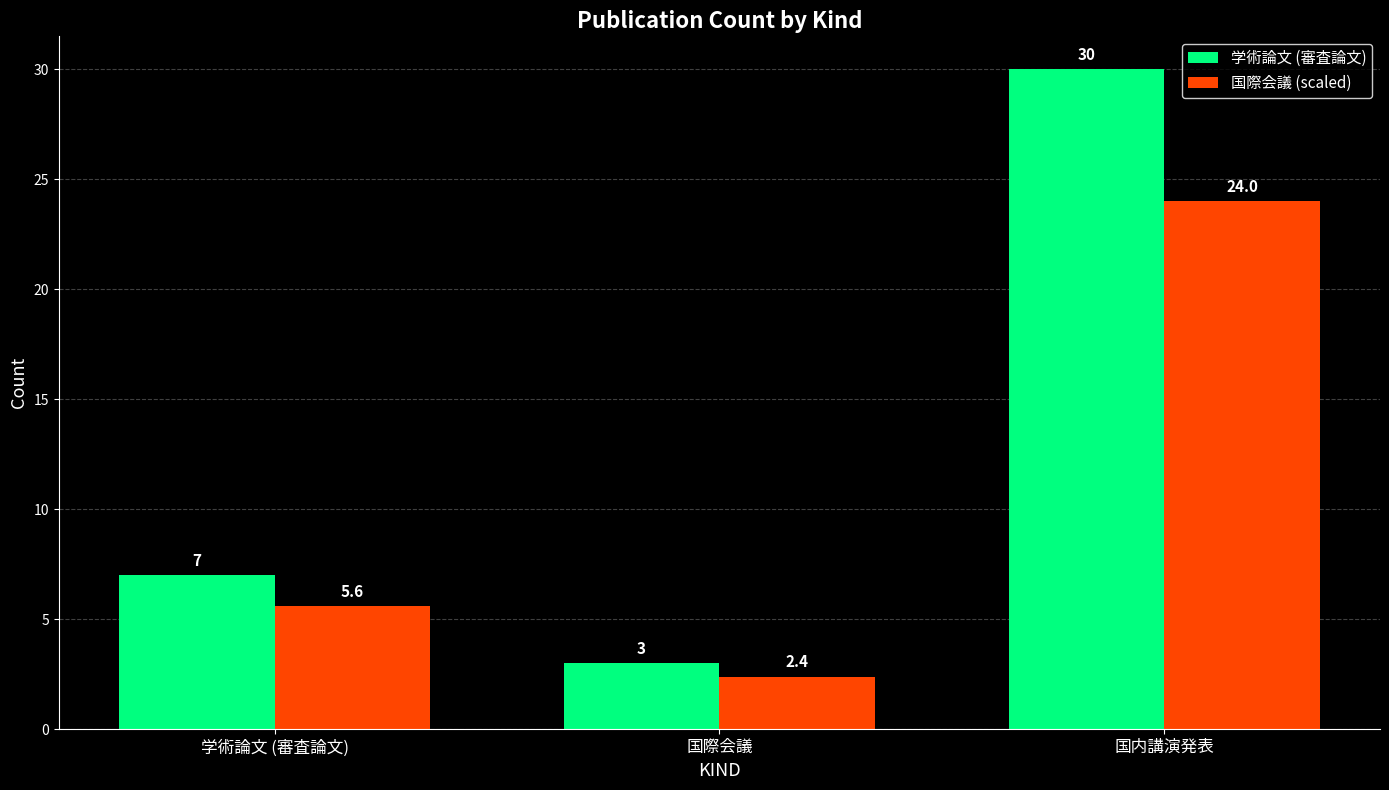

Reading right to left, transcribe all the data shown in this chart.

学術論文 (審査論文): 30.0	3.0	7.0
国際会議 (scaled): 24.0	2.4	5.6